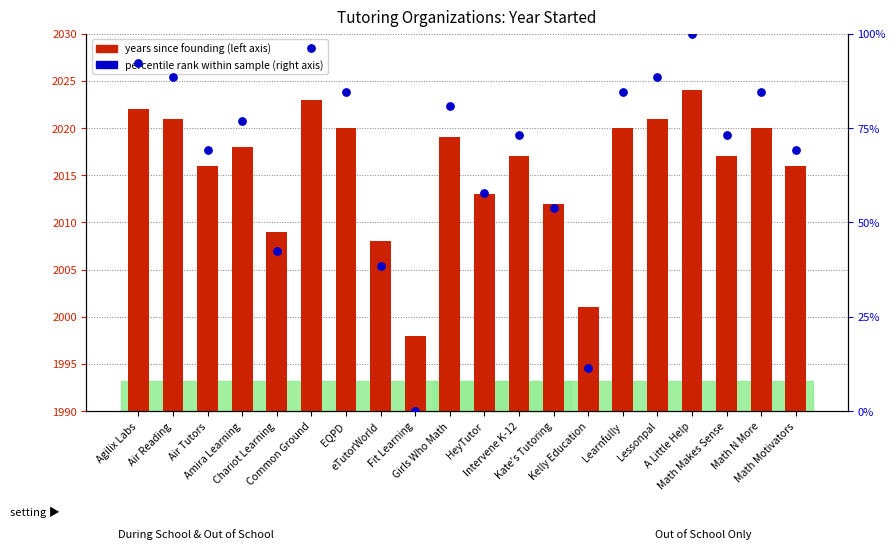

Which series contains the lowest Y value?

percentile rank within sample